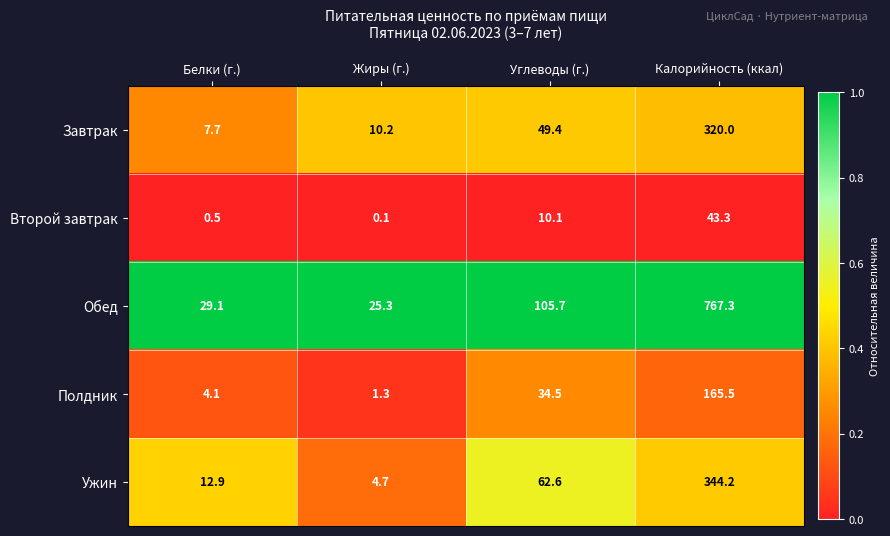

At Жиры (г.), list the series in order from smallest to largest.

Второй завтрак, Полдник, Ужин, Завтрак, Обед